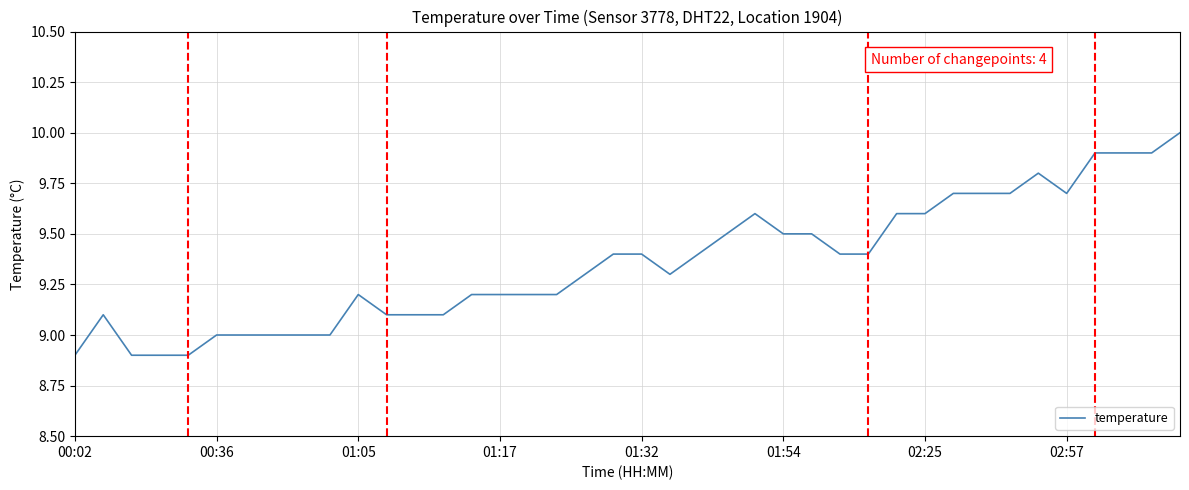

What is the difference between the maximum and minimum values?

1.1